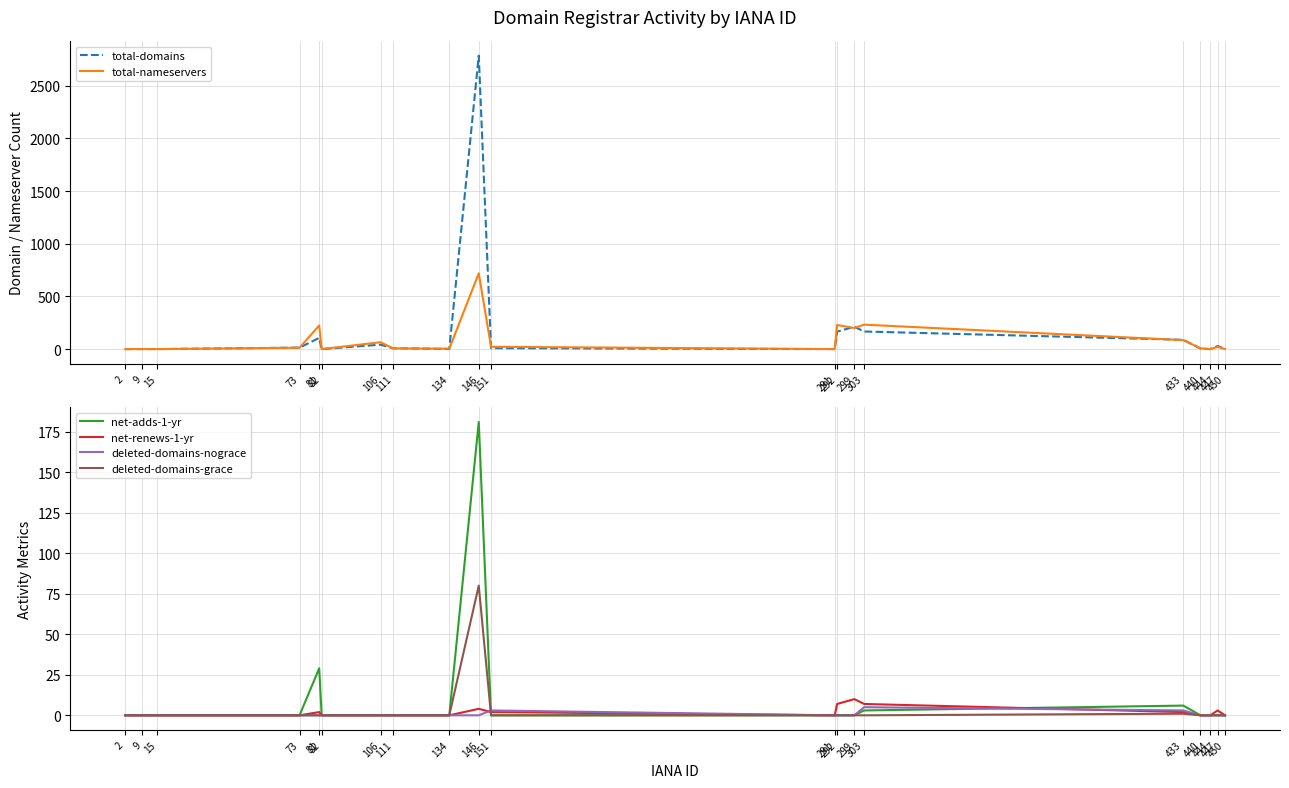

True or false: deleted-domains-nograce has more than 1 interior local peaks.

True